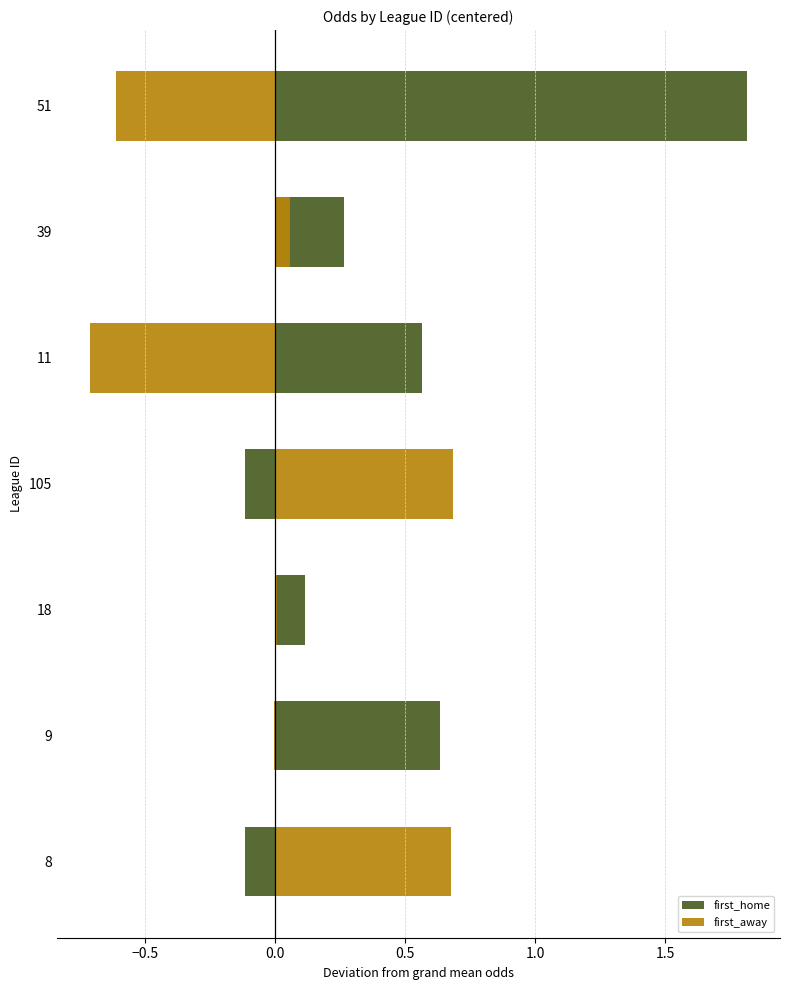

Reading left to right, extract all data points from this chart.

first_home: -0.1	0.6	0.1	-0.1	0.6	0.3	1.8
first_away: 0.7	-0.0	0.0	0.7	-0.7	0.1	-0.6